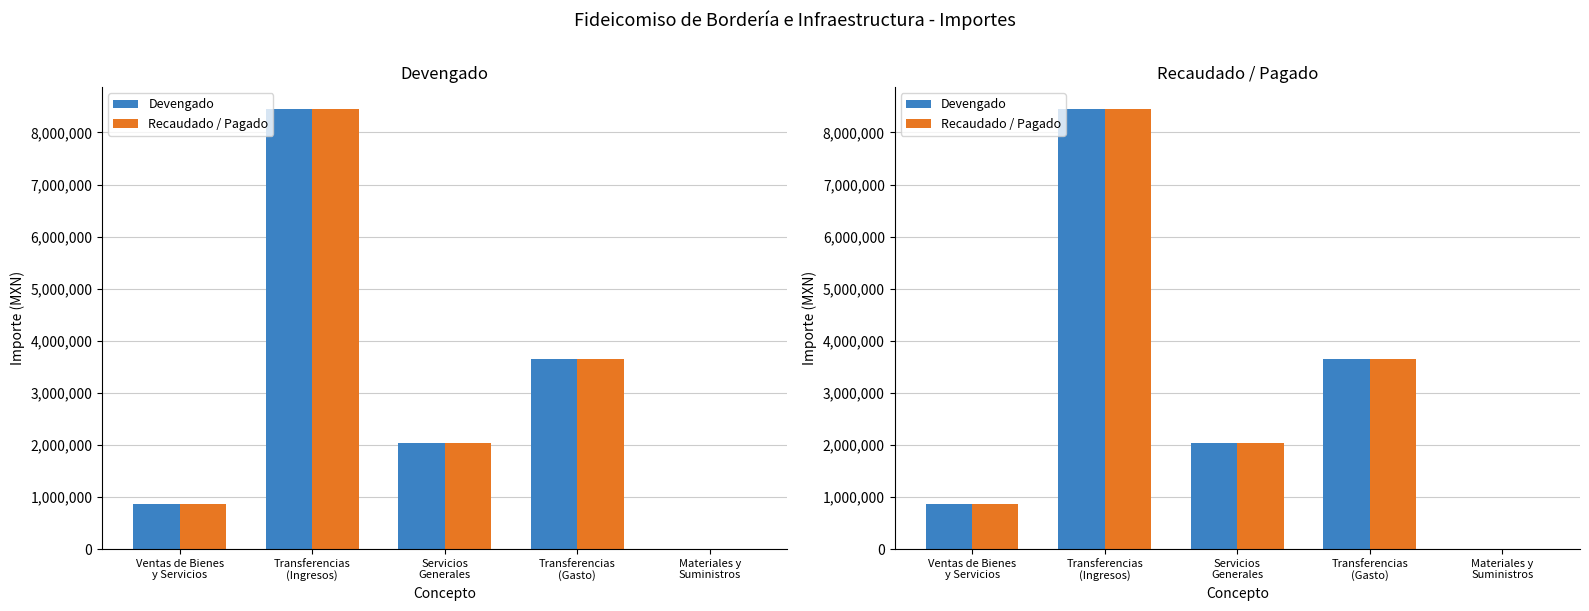

How many groups of bars are there?

5